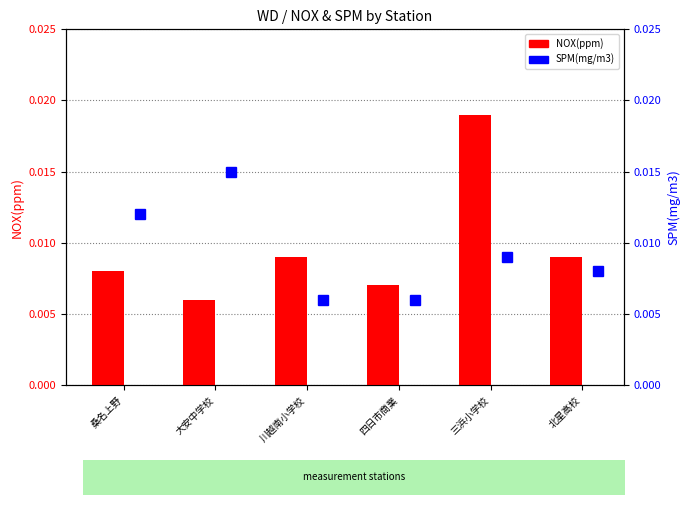

Count the SPM(mg/m3) values in the range 0 to 1.

6